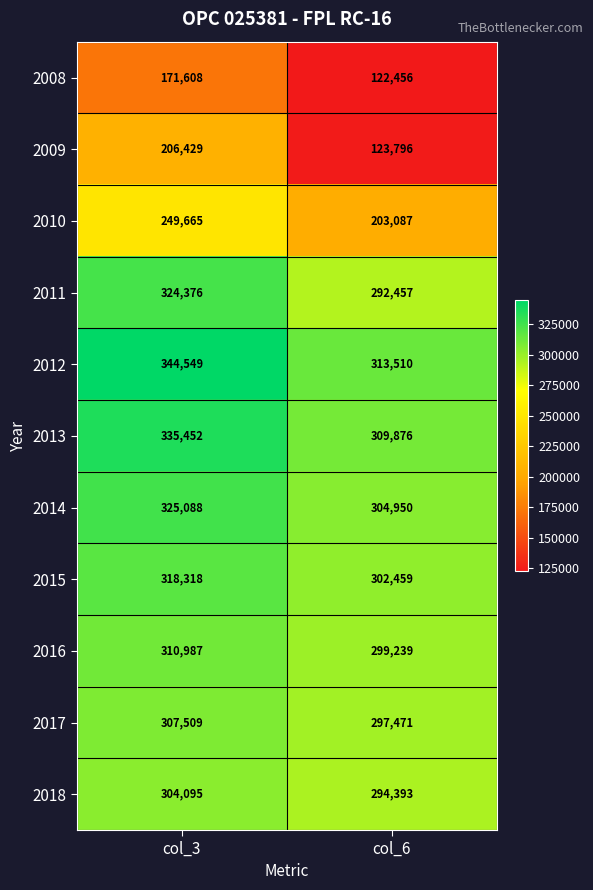

How many values in the 2017 series are below 307509?

1